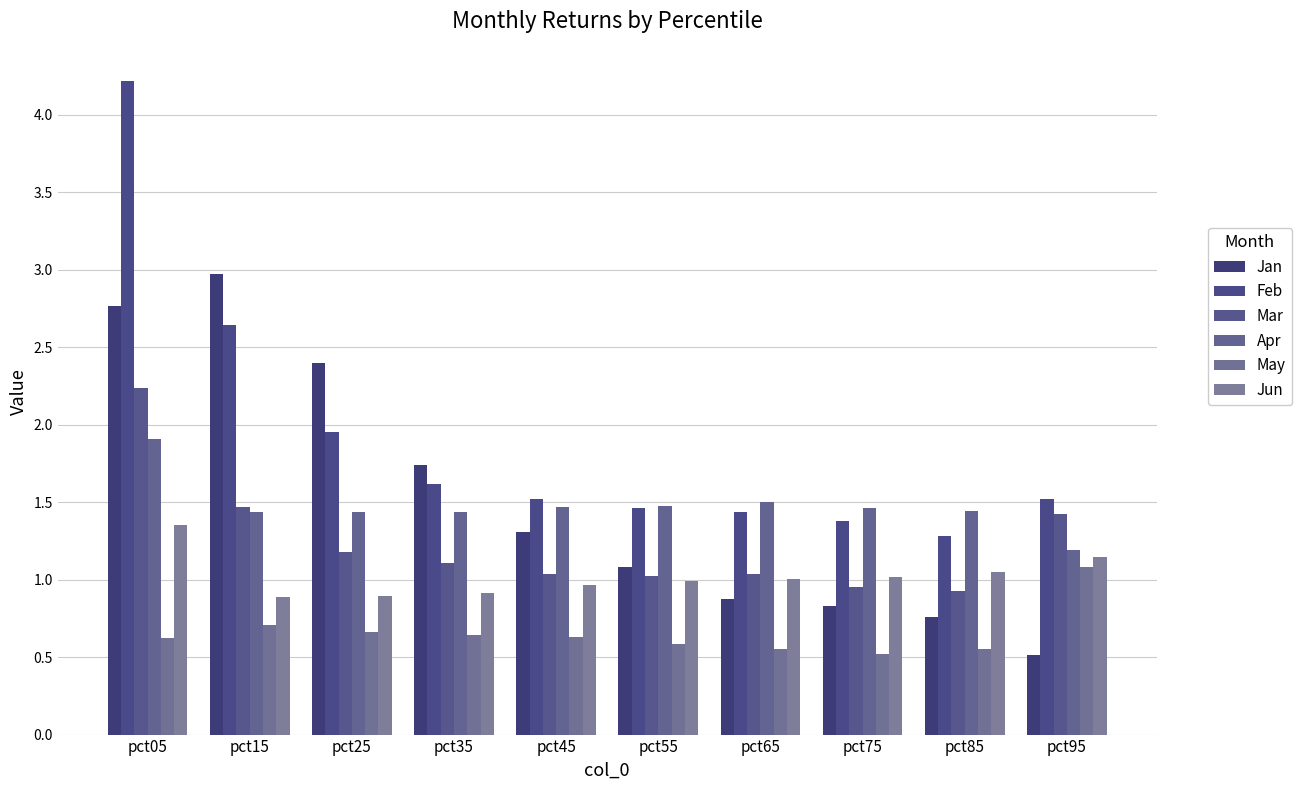

Which series has the largest total across all categories?

Feb